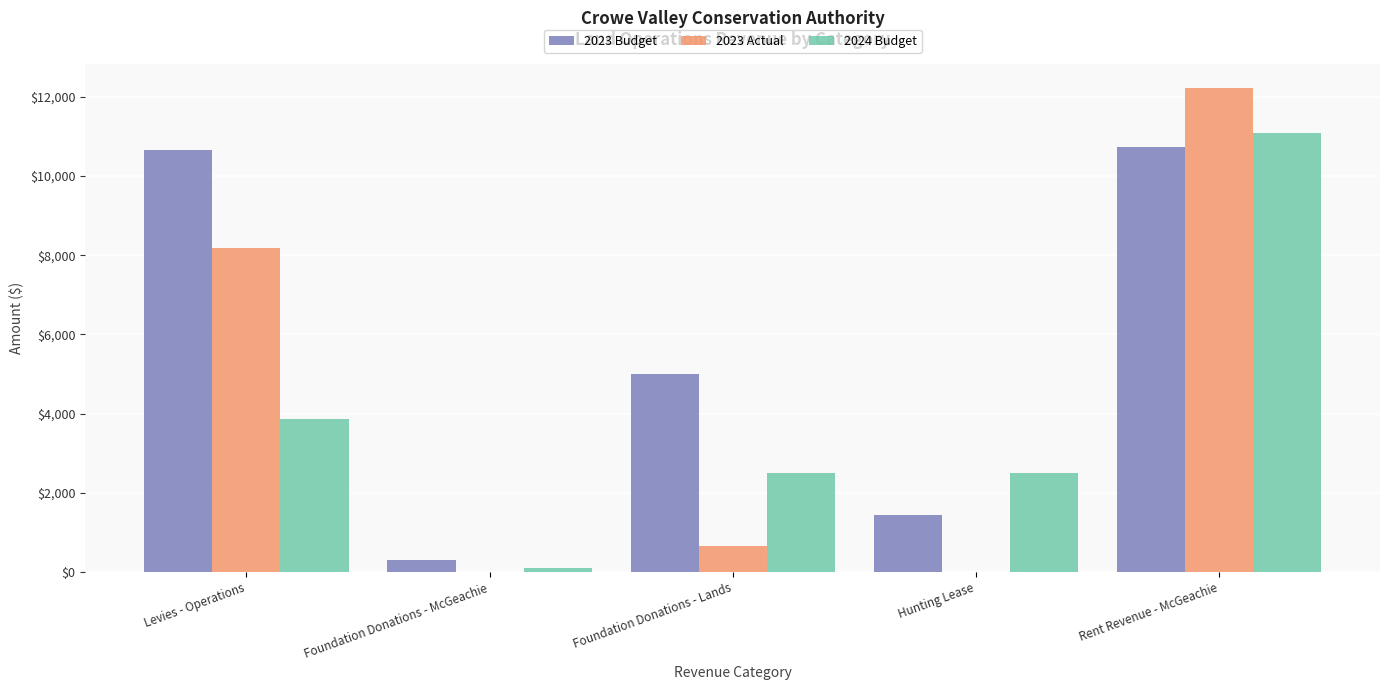

What is the total value across all series at Foundation Donations - Lands?

8158.9